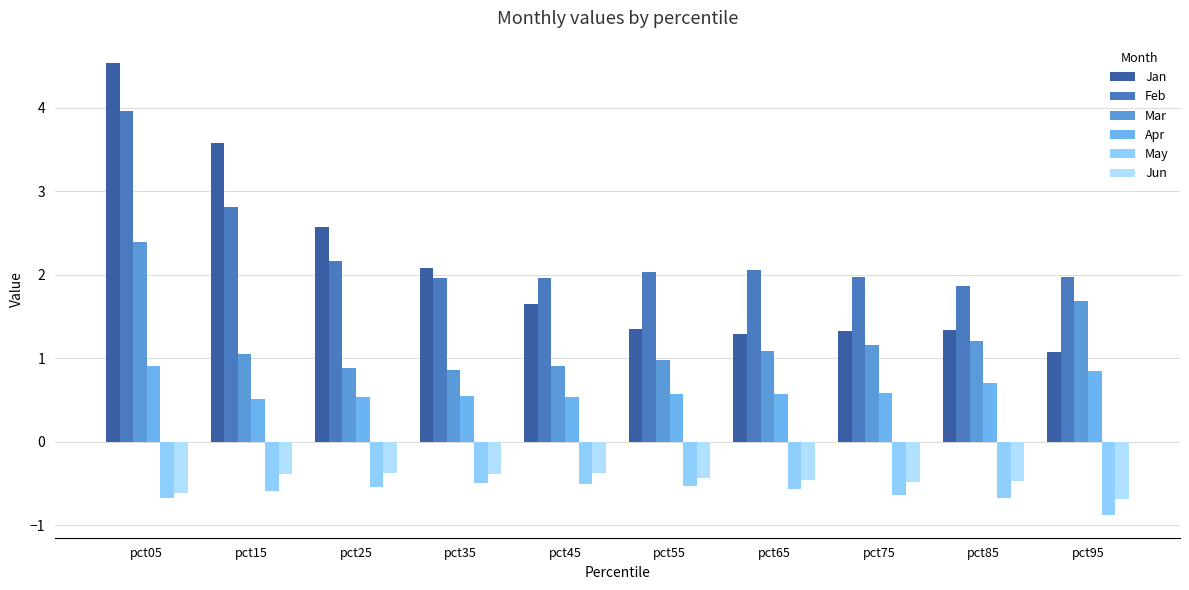

At which label does Feb reach its minimum?

pct85